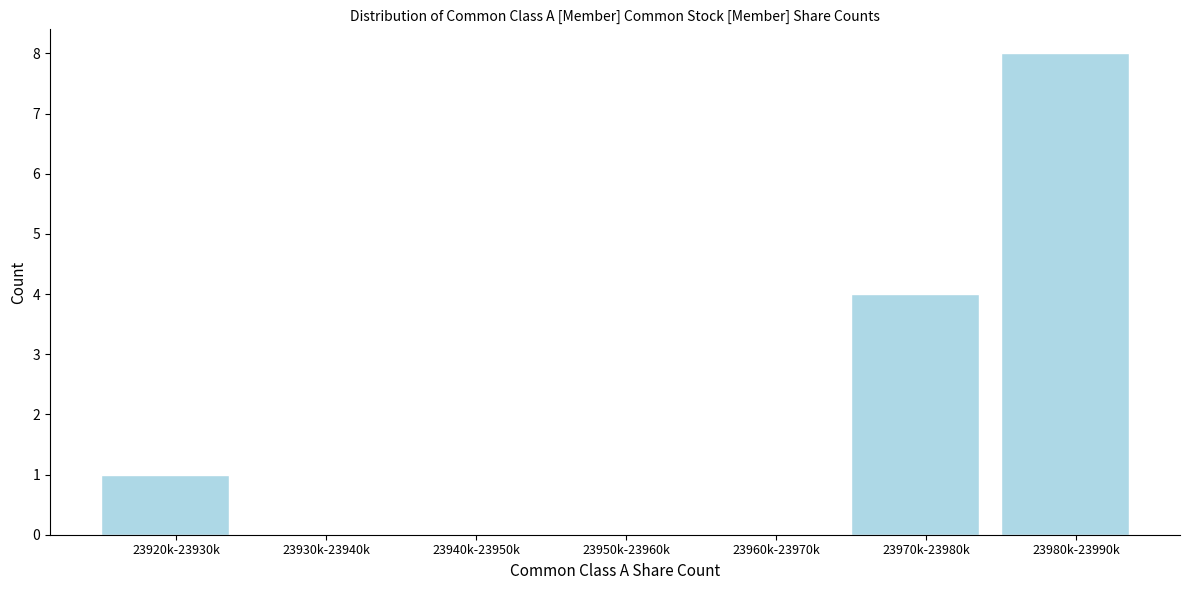

Reading left to right, extract all data points from this chart.

23920k-23930k=1	23930k-23940k=0	23940k-23950k=0	23950k-23960k=0	23960k-23970k=0	23970k-23980k=4	23980k-23990k=8